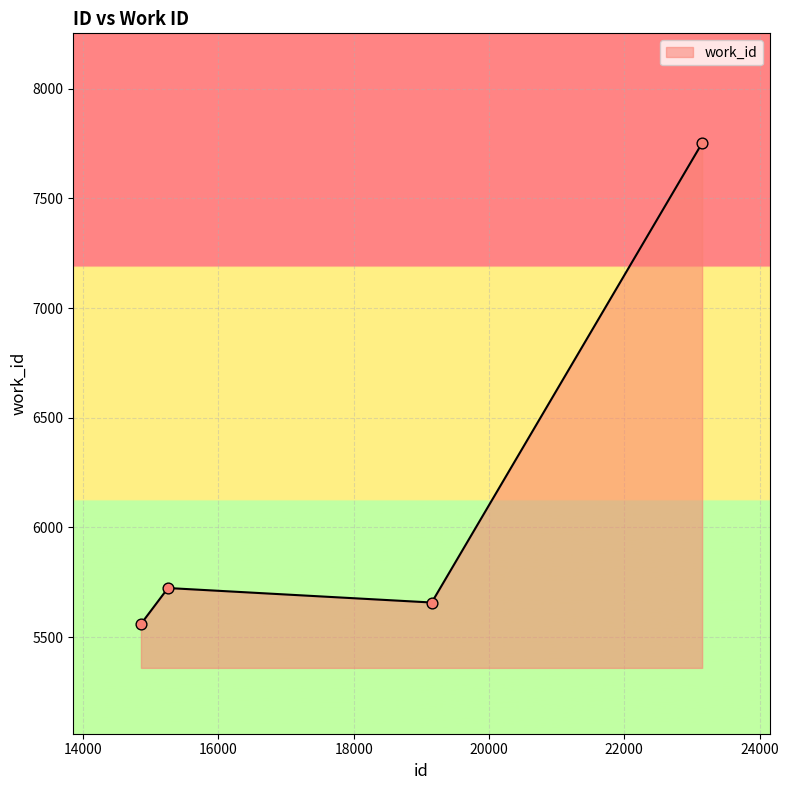

What is the greatest value displayed?

7752